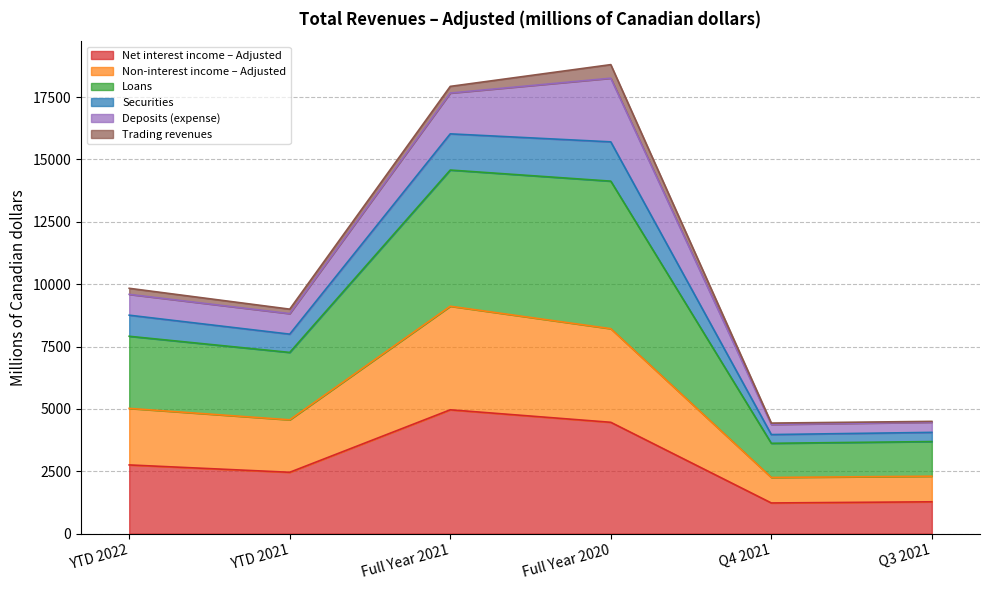

Is it true that Net interest income – Adjusted equals 2754 at YTD 2022?

True